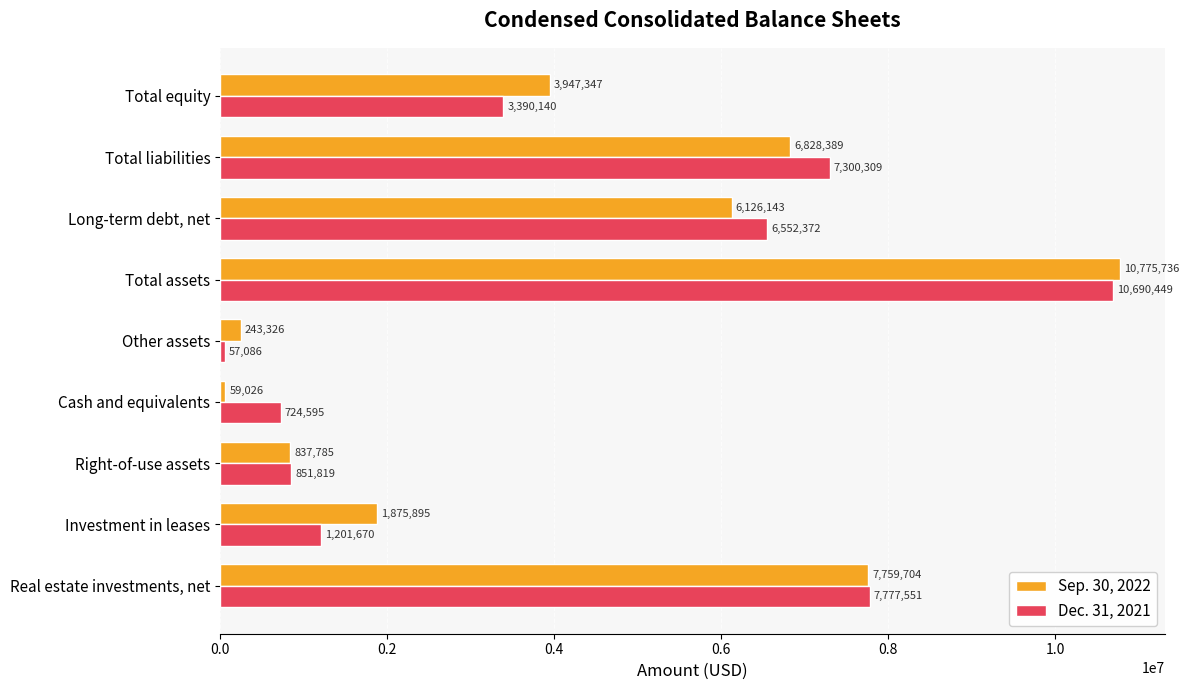

What are all the series names shown in the legend?

Sep. 30, 2022, Dec. 31, 2021